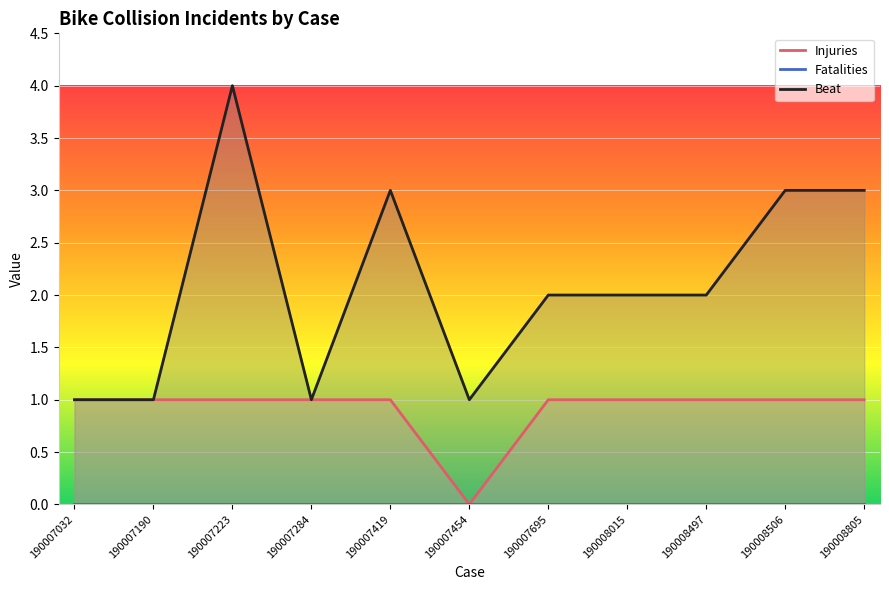

Reading right to left, extract all data points from this chart.

Injuries: 1	1	1	1	1	0	1	1	1	1	1
Fatalities: 0	0	0	0	0	0	0	0	0	0	0
Beat: 3	3	2	2	2	1	3	1	4	1	1